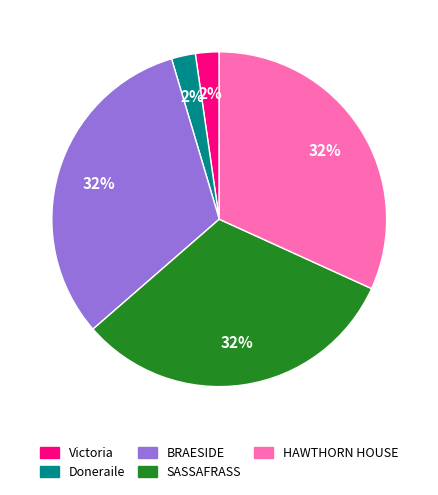

True or false: Doneraile accounts for 2% of the total.

True